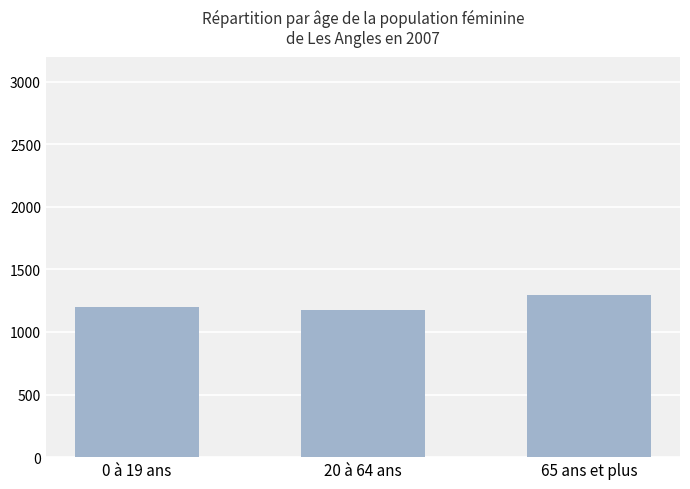

What is the smallest value displayed?

1176